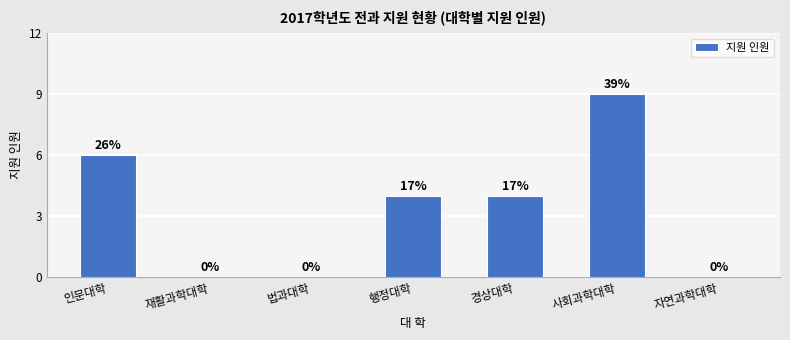

The chart shows a value of 9 at 인문대학. True or false?

False